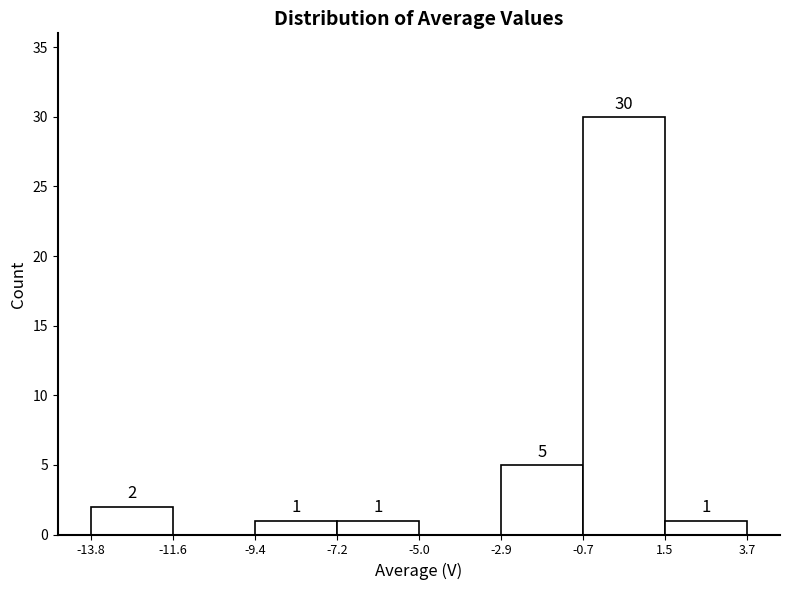

Which range on the x-axis has the tallest bar?

-0.7 to 1.5